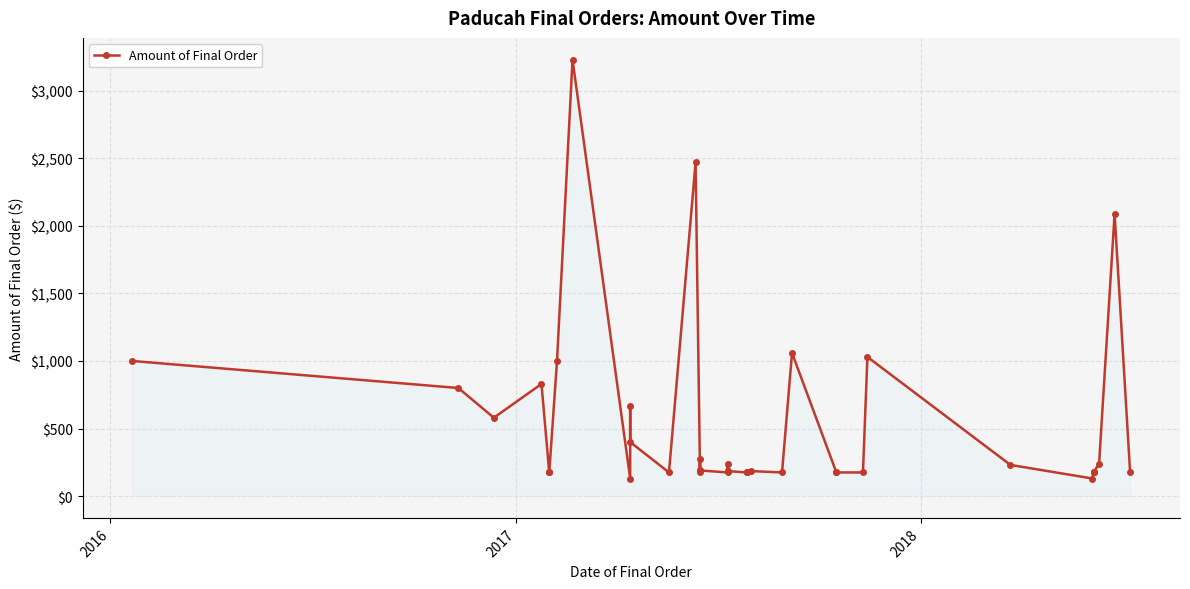

How many values are below 185?

18